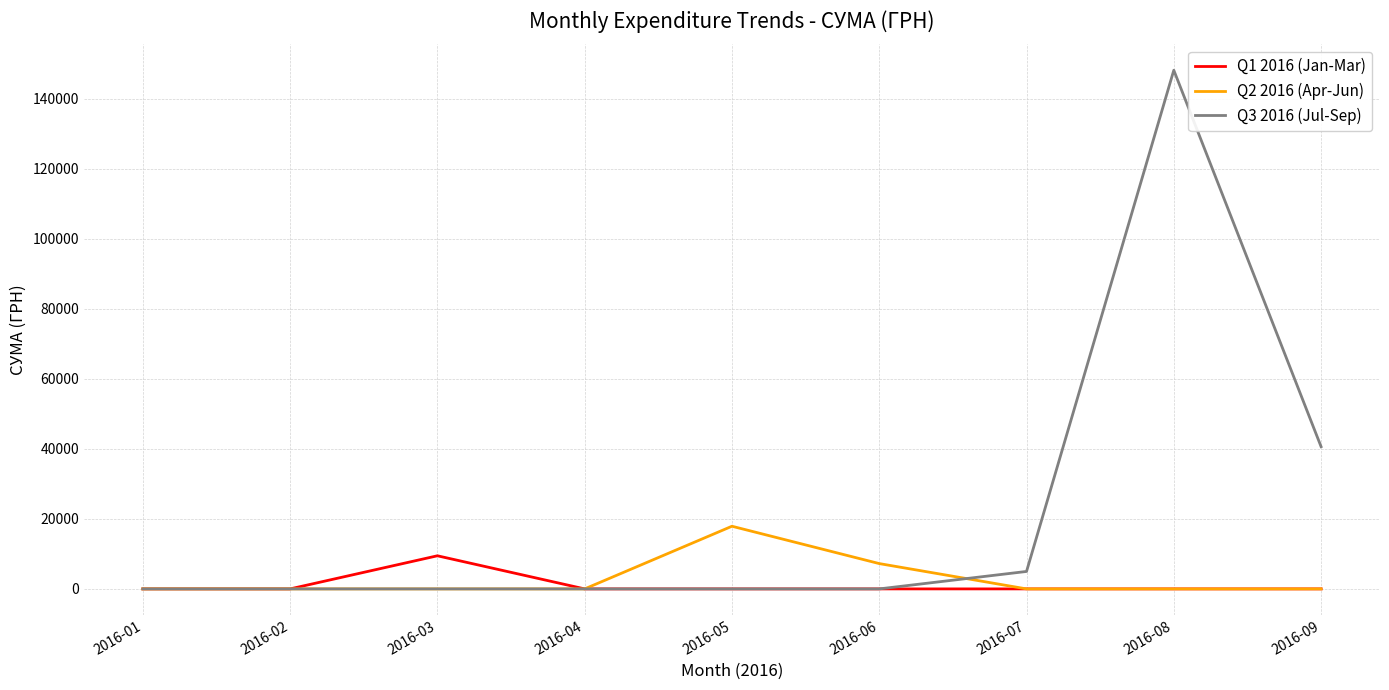

Does the chart have visible grid lines?

Yes